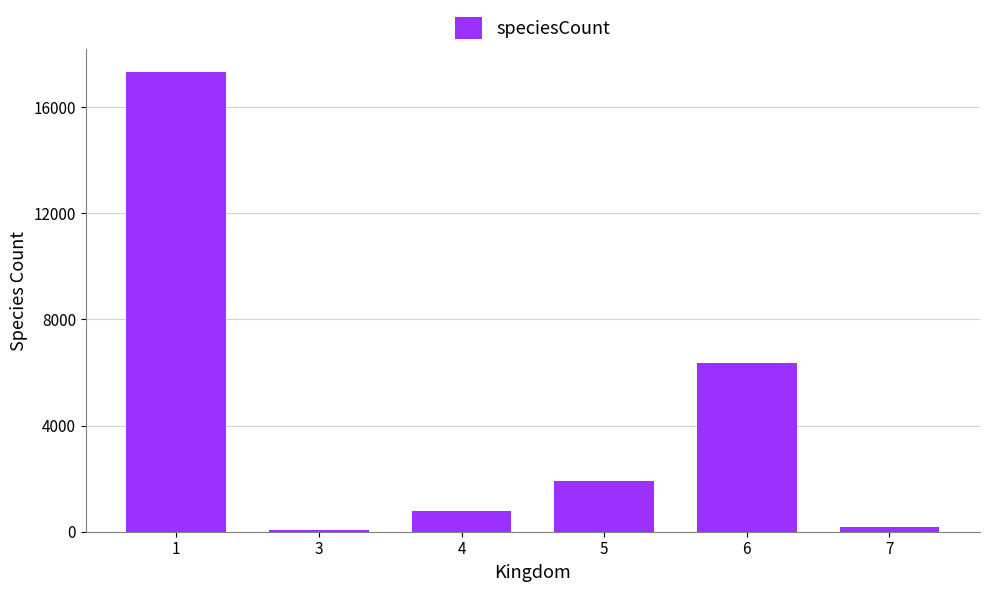

Does the chart contain any negative values?

No